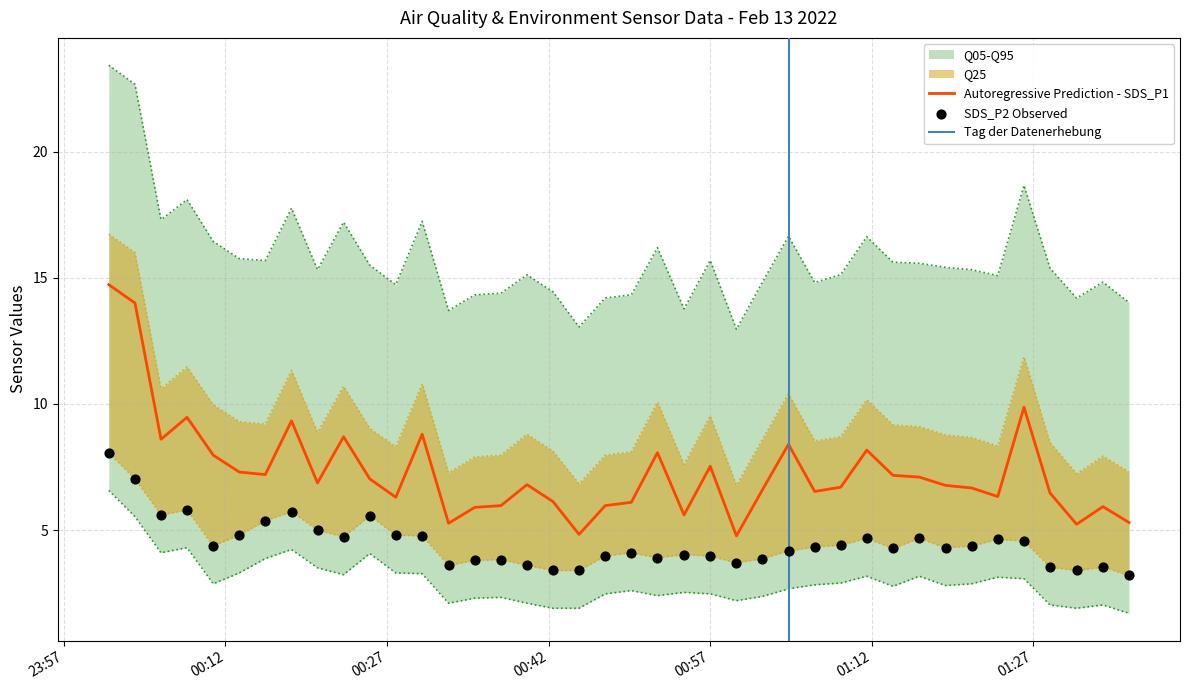

What is the highest value of the Autoregressive Prediction - SDS_P1 series?

14.7